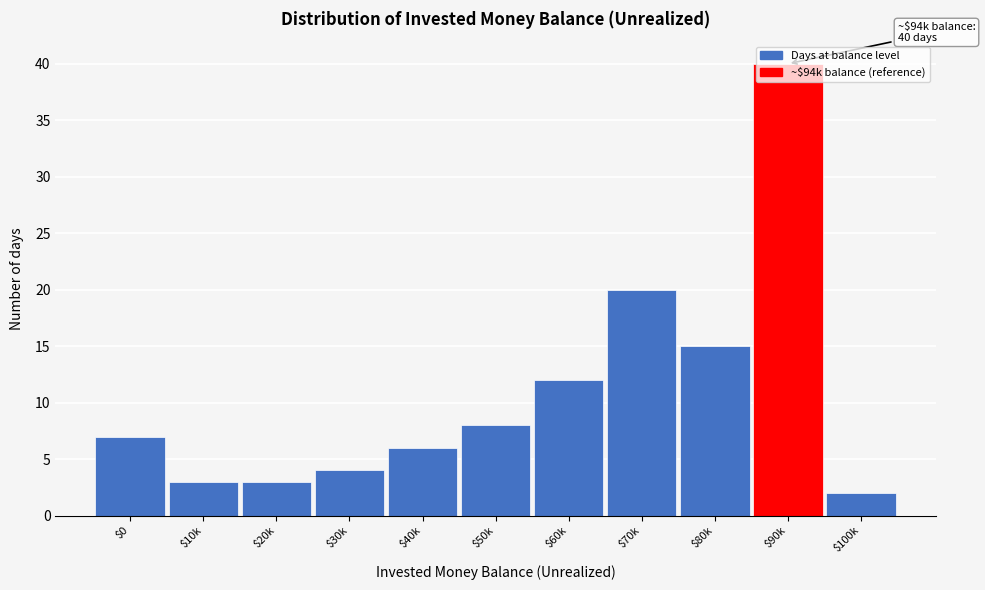

Where is the data nearest to the value 21?

$70k